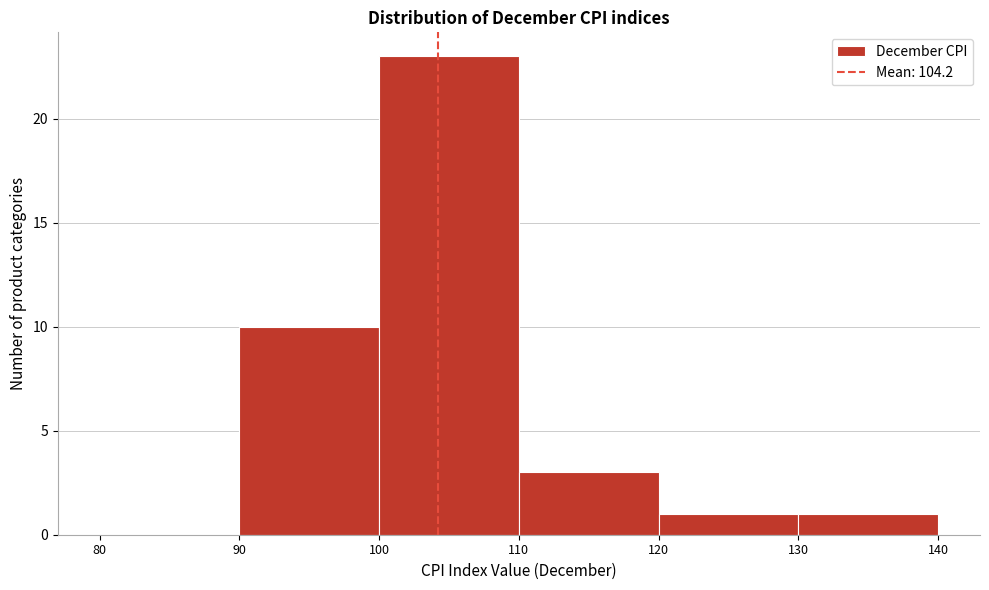

Which range on the x-axis has the tallest bar?

100 to 110